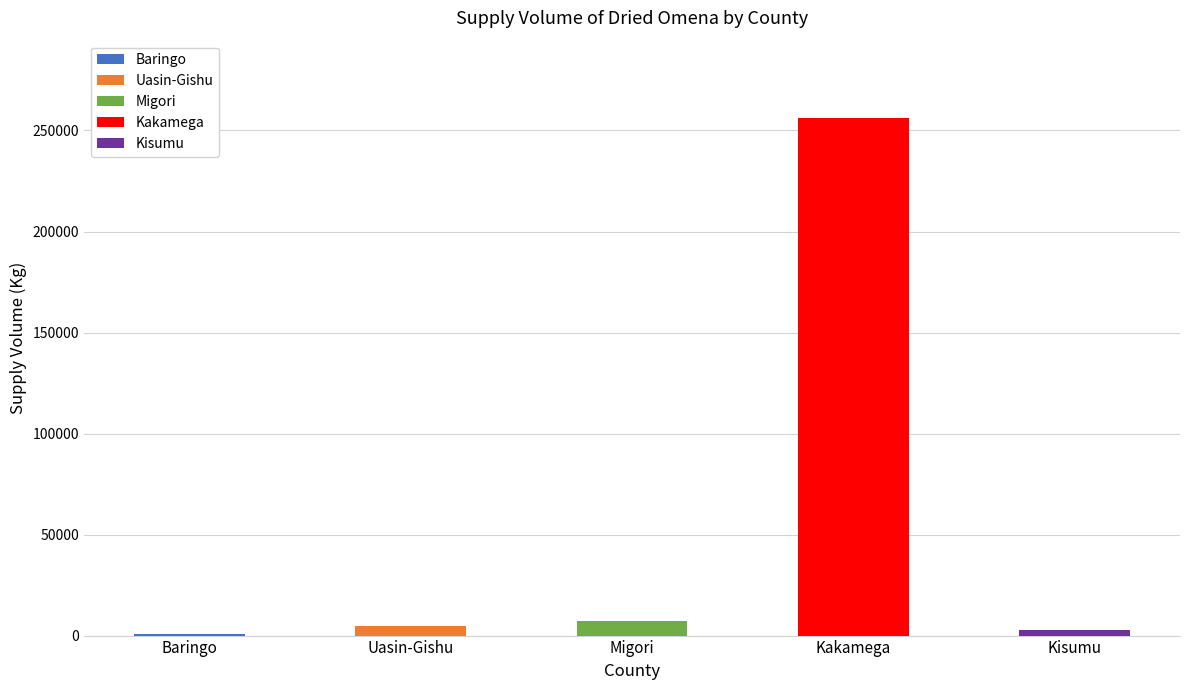

At which label is the value closest to 127800?

Migori